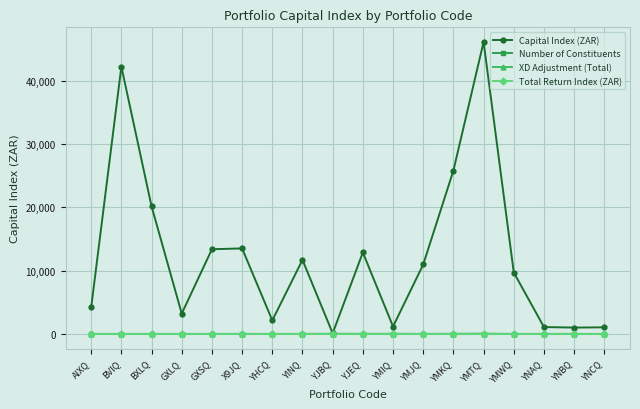

Does the chart have visible grid lines?

Yes